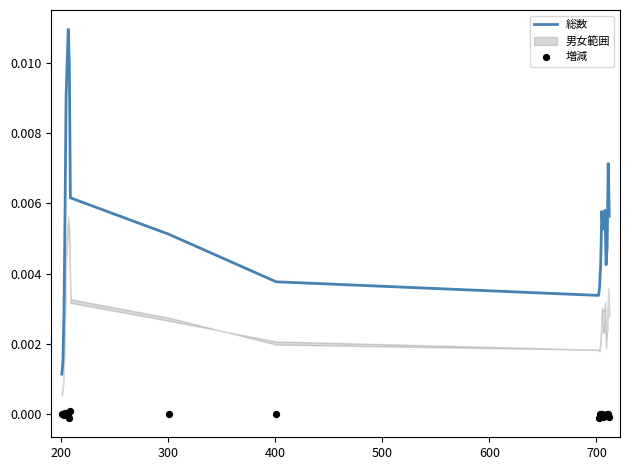

Is the value of 総数 at 20 greater than the value of 増減 at 13?

Yes